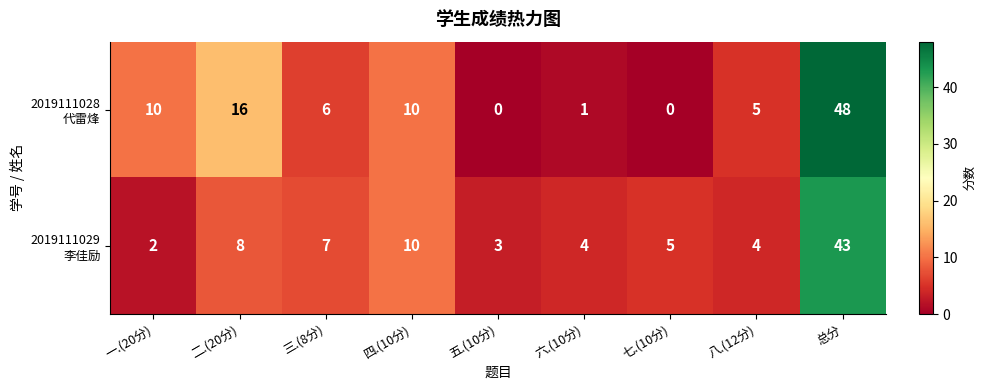

What is the total value across all series at 五.(10分)?

3